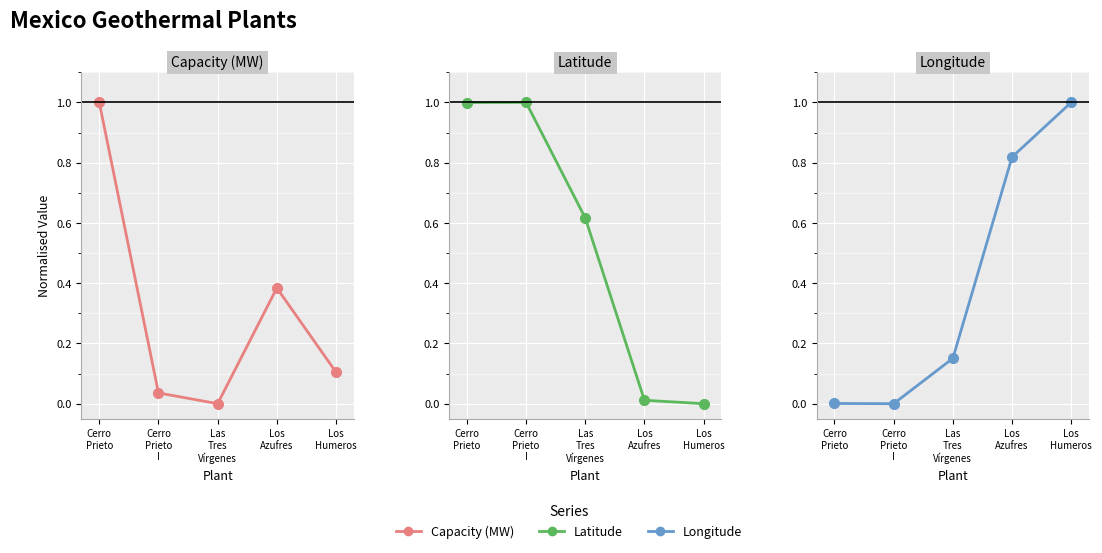

List the series in order of their overall mean, highest first.

Latitude, Longitude, Capacity (MW)